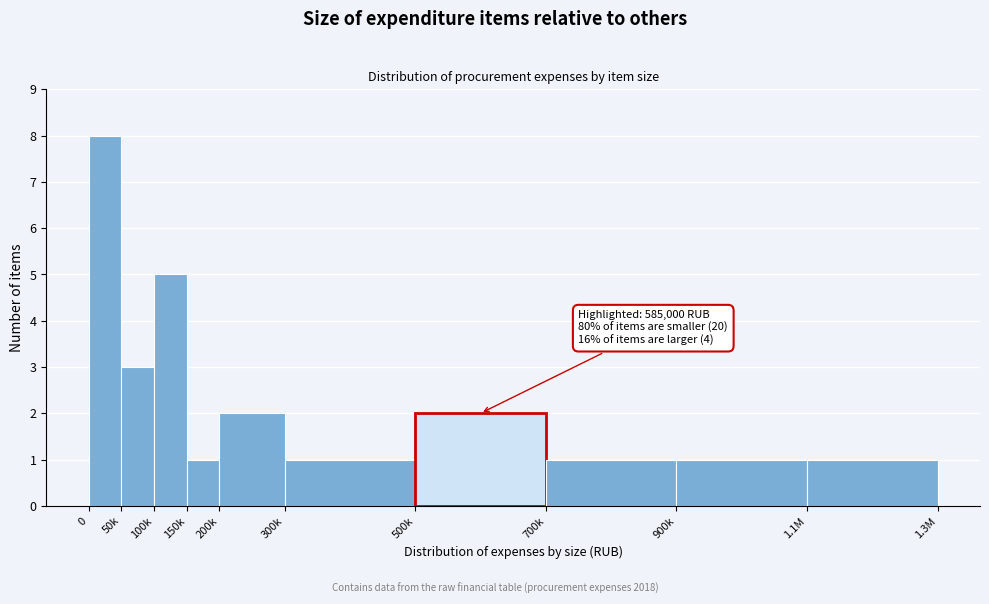

Reading left to right, what are all the values shown in this chart?

0=8	50k=3	100k=5	150k=1	200k=2	300k=1	500k=2	700k=1	900k=1	1.1M=1